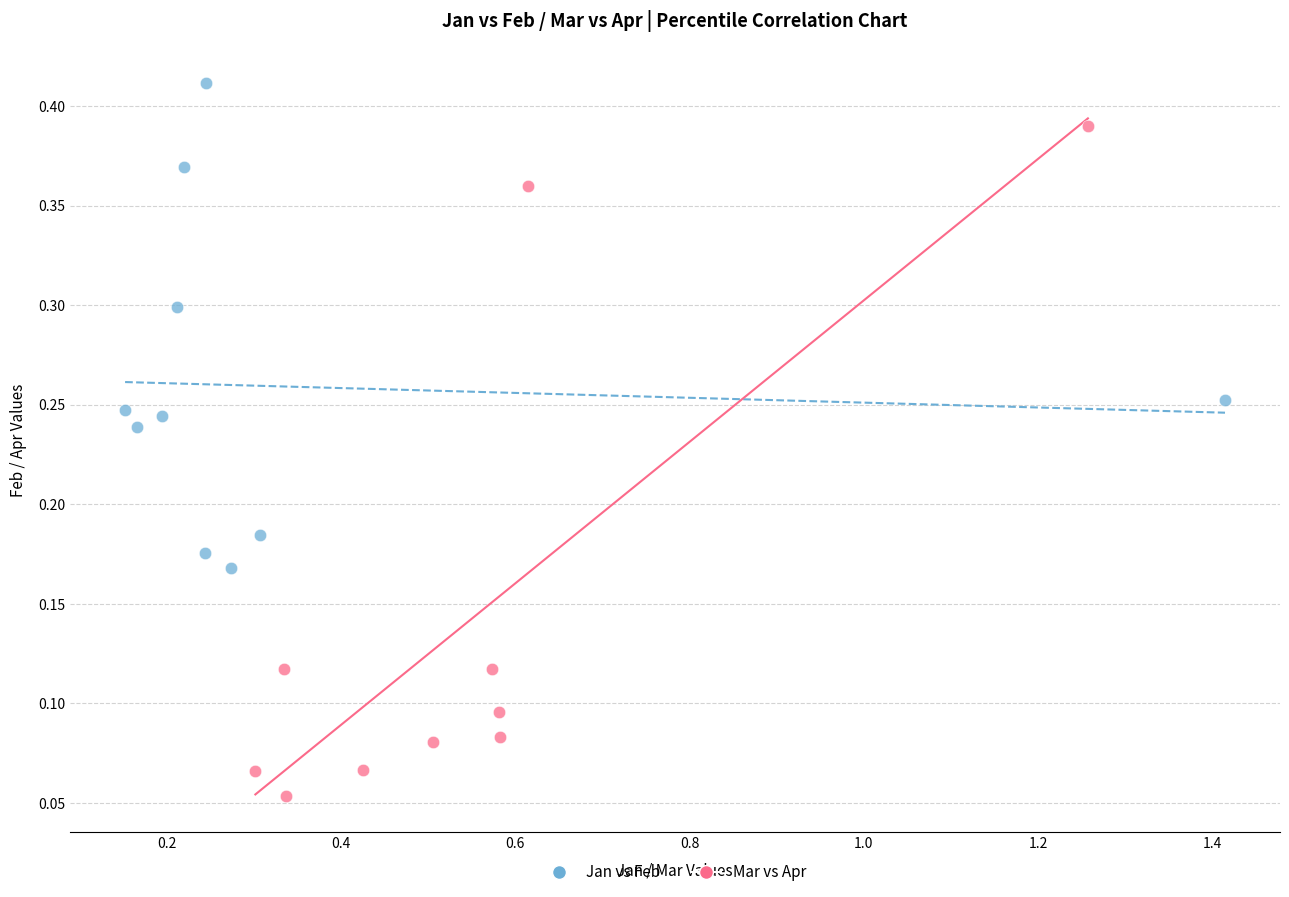

Which series reaches the minimum Y coordinate?

Mar vs Apr